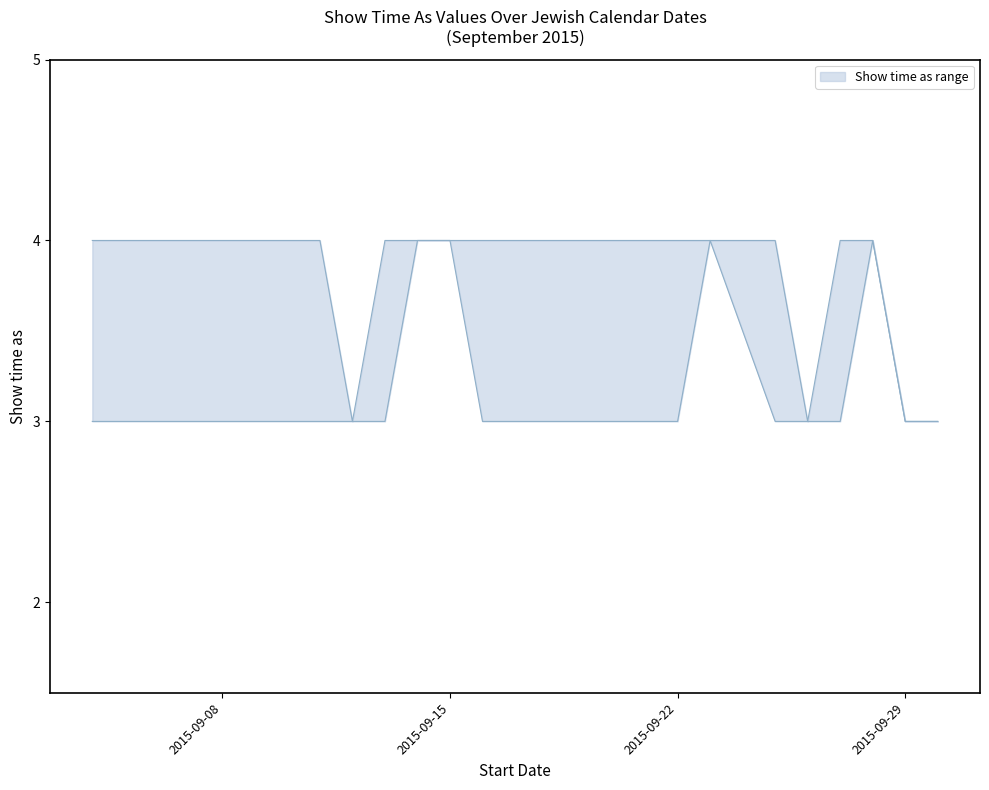

True or false: show_time_lower and show_time_upper cross at least once.

False